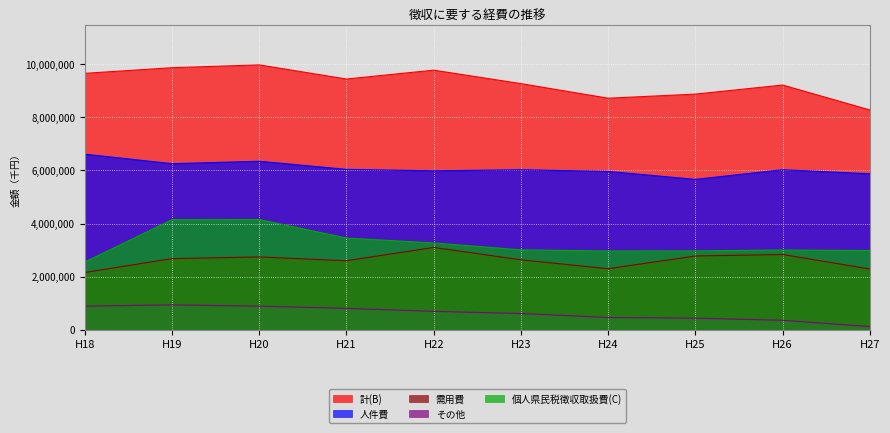

Reading left to right, extract all data points from this chart.

人件費: 6611277	6253295	6344377	6039299	5984046	6025253	5961398	5661915	6025201	5871852
需用費: 2156096	2677370	2741181	2597935	3099816	2632156	2297040	2776780	2834020	2286204
その他: 887989	936885	887603	804418	690788	610657	460591	435058	355198	118603
計(B): 9655362	9867550	9973161	9441652	9774650	9268066	8719029	8873753	9214419	8276659
個人県民税徴収取扱費(C): 2550095	4143301	4149818	3452088	3267774	3008935	2965106	2968758	3002184	2982616